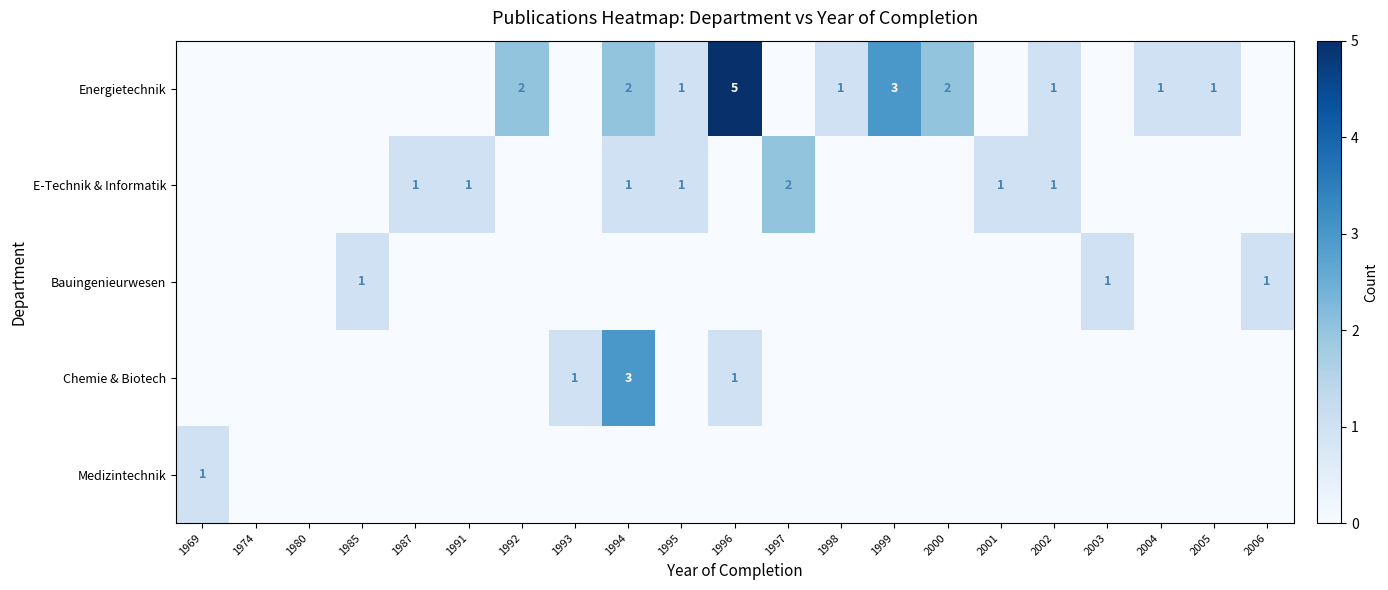

The value of Energietechnik at 1998 is 2. True or false?

False